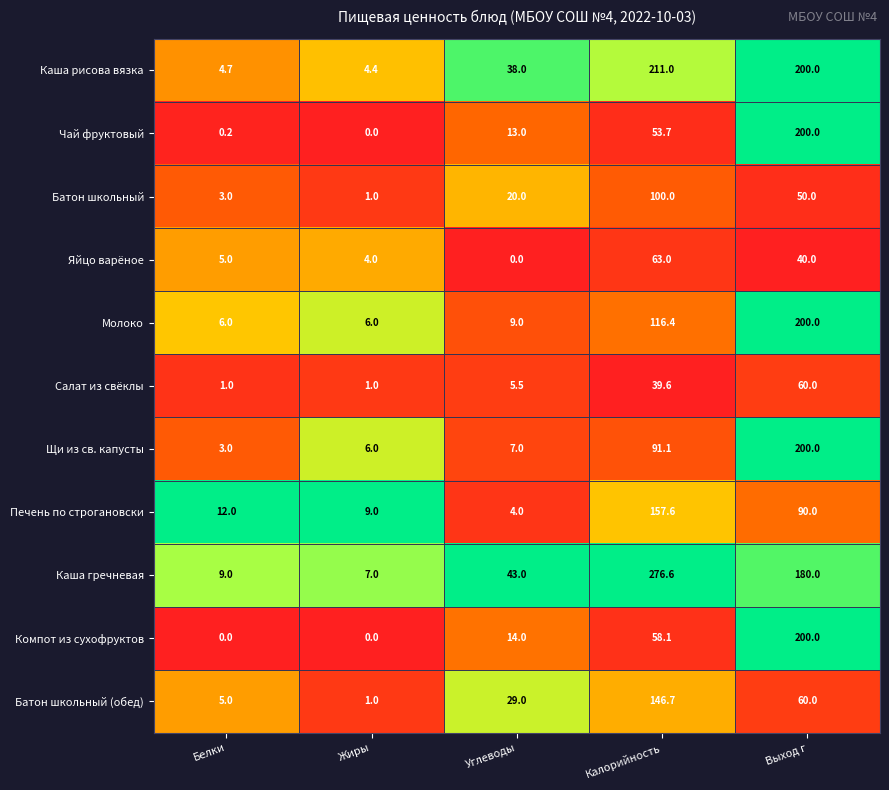

What value does the Каша гречневая series have at Калорийность?

276.6